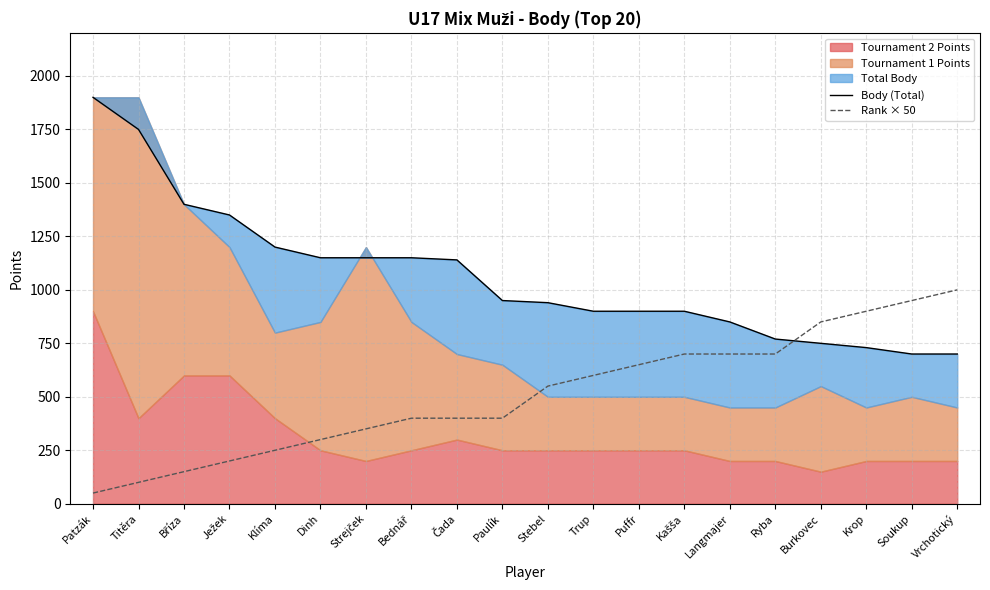

Where do Rank × 50 and Body (Total) first cross each other?

Ryba and Burkovec